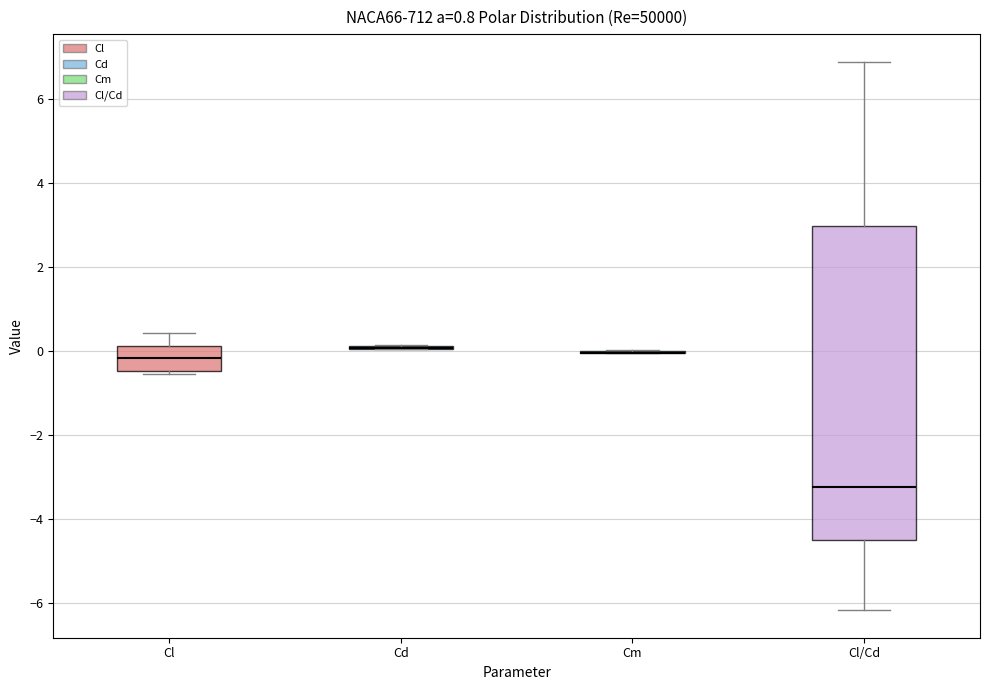

Comparing the boxes themselves (not the whiskers), which one is the tallest?

Cl/Cd